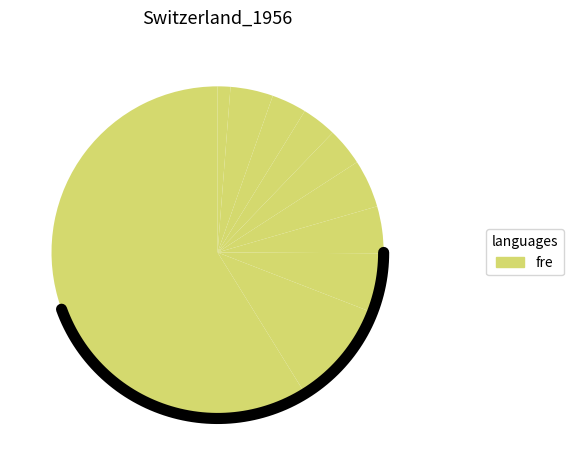

What is the total percentage of pct85 and pct15?

14.4%